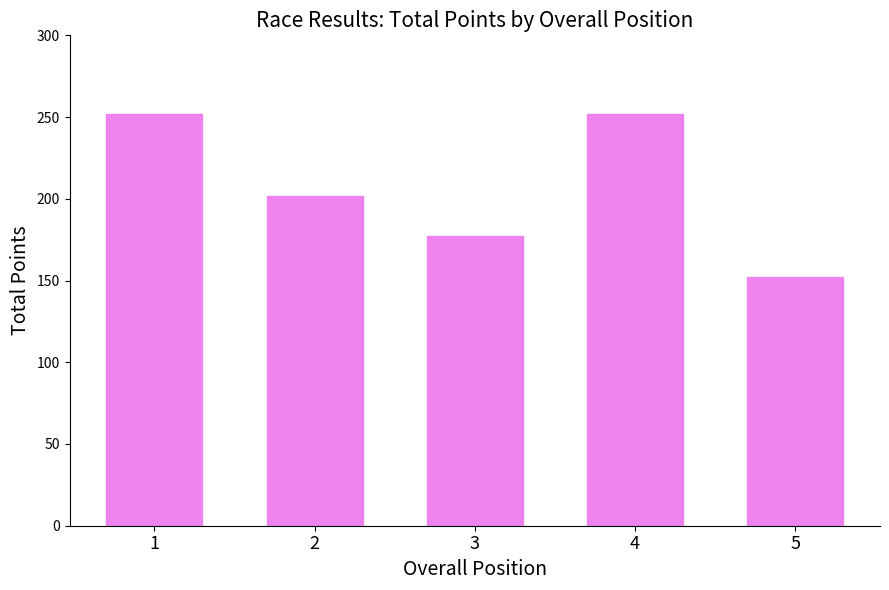

Reading left to right, transcribe all the data shown in this chart.

1=252	2=202	3=177	4=252	5=152